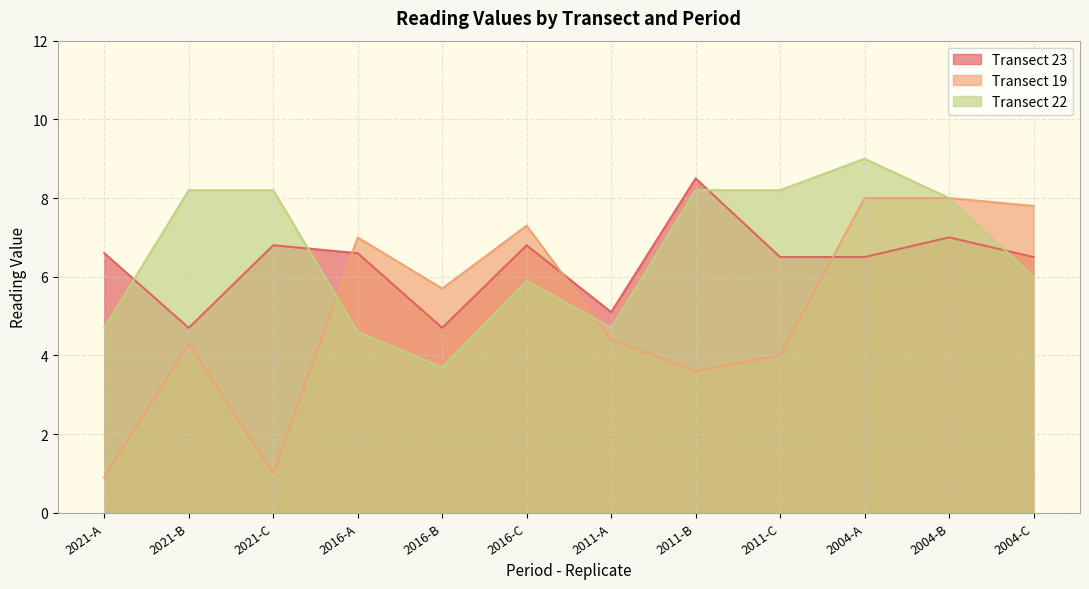

What is the label of the 9th point from the right?

2016-A